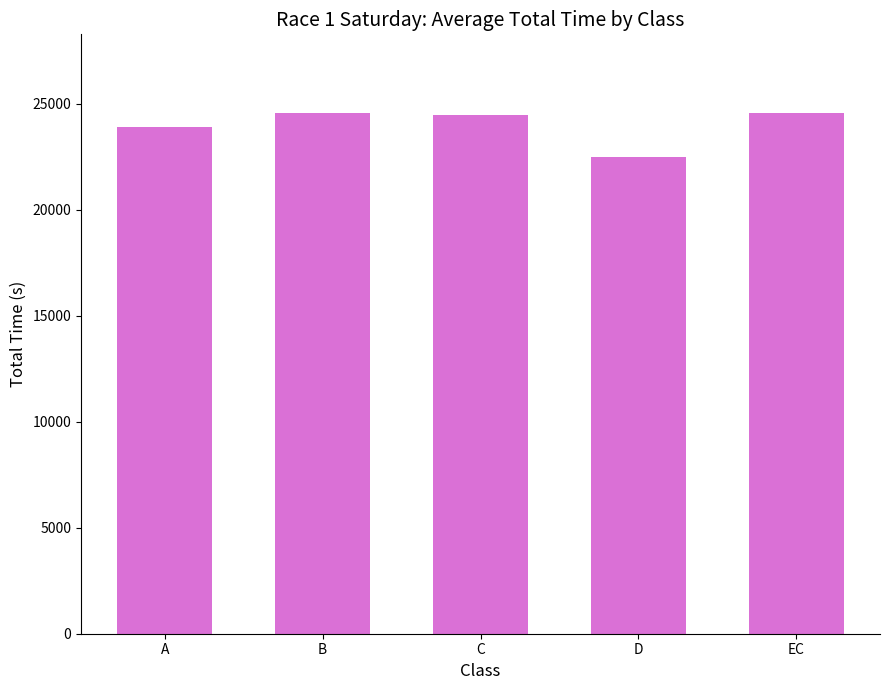

Does the chart contain any negative values?

No